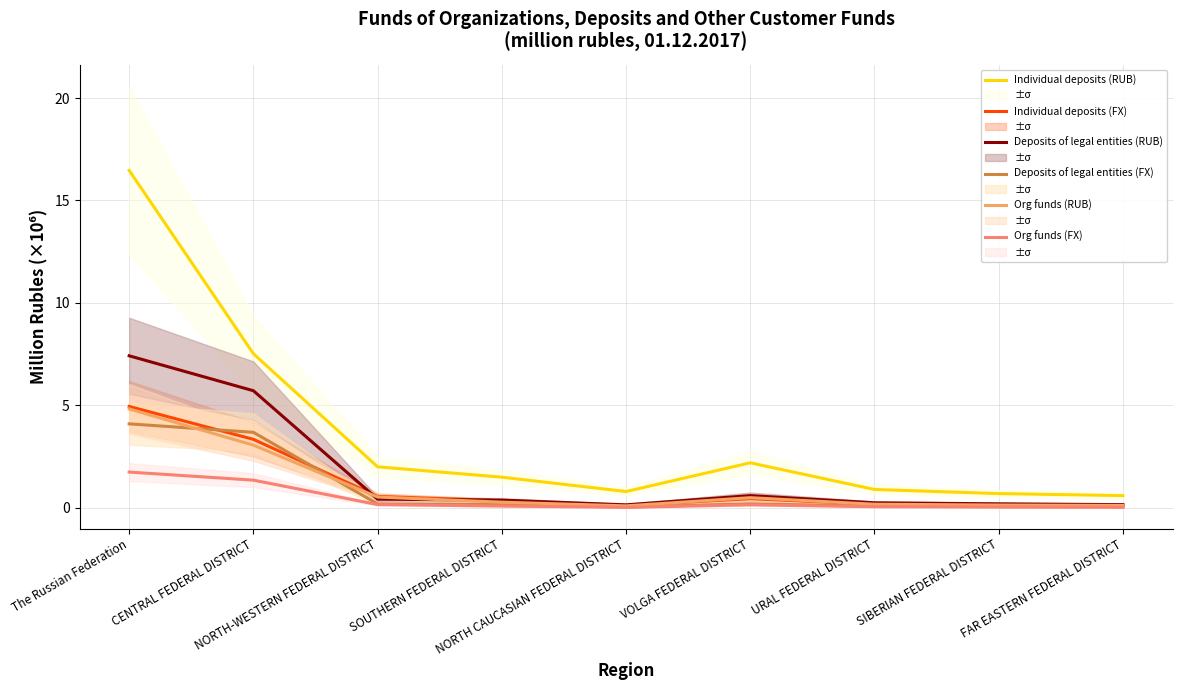

At which category is the sum across all series the highest?

The Russian Federation